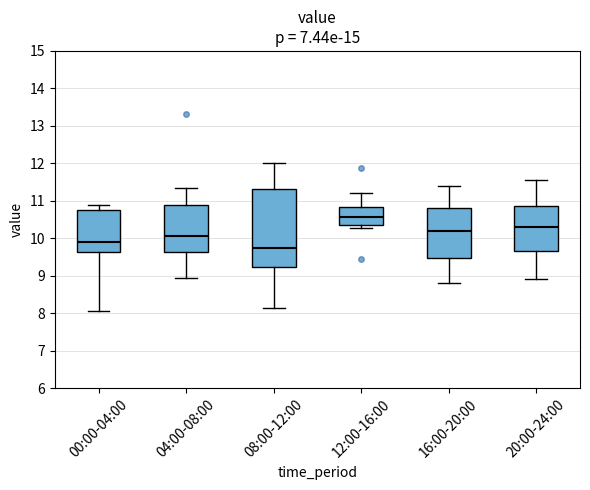

Where does the lower whisker of the box for 16:00-20:00 end on the y-axis? The values are not printed on the chart, so give them approximately, as read against the axis.

8.8